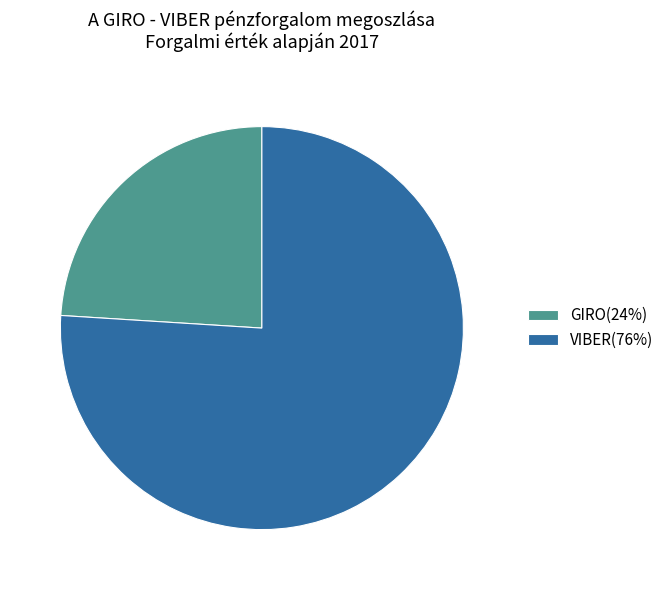

Combined, do VIBER and GIRO account for over 50%?

Yes